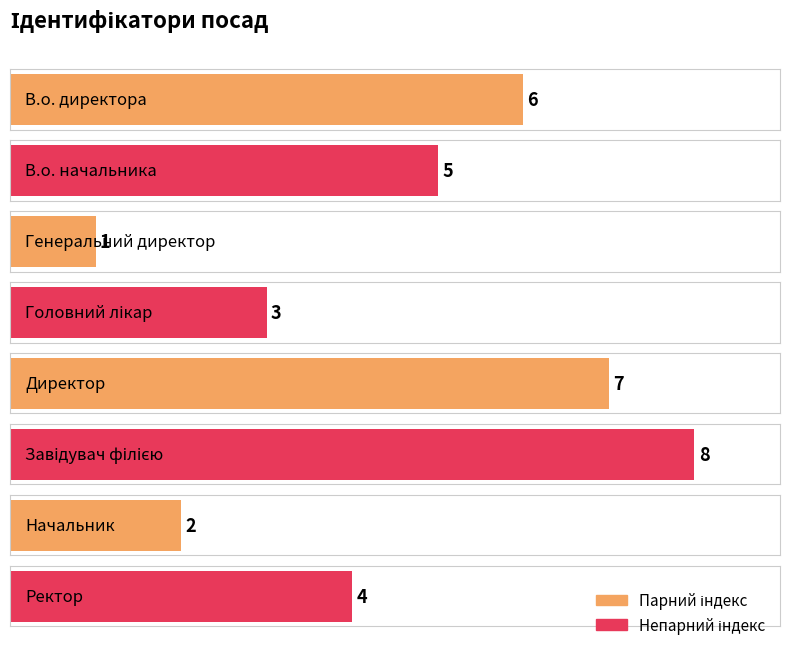

What position from the left is Ректор?

8